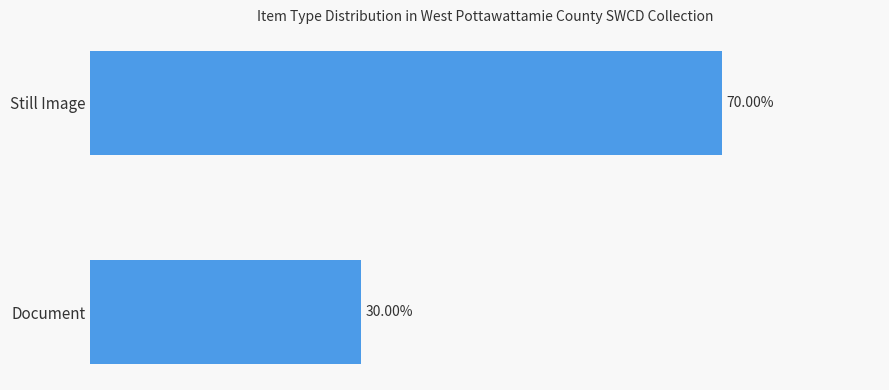

Between Still Image and Document, which is larger?

Still Image